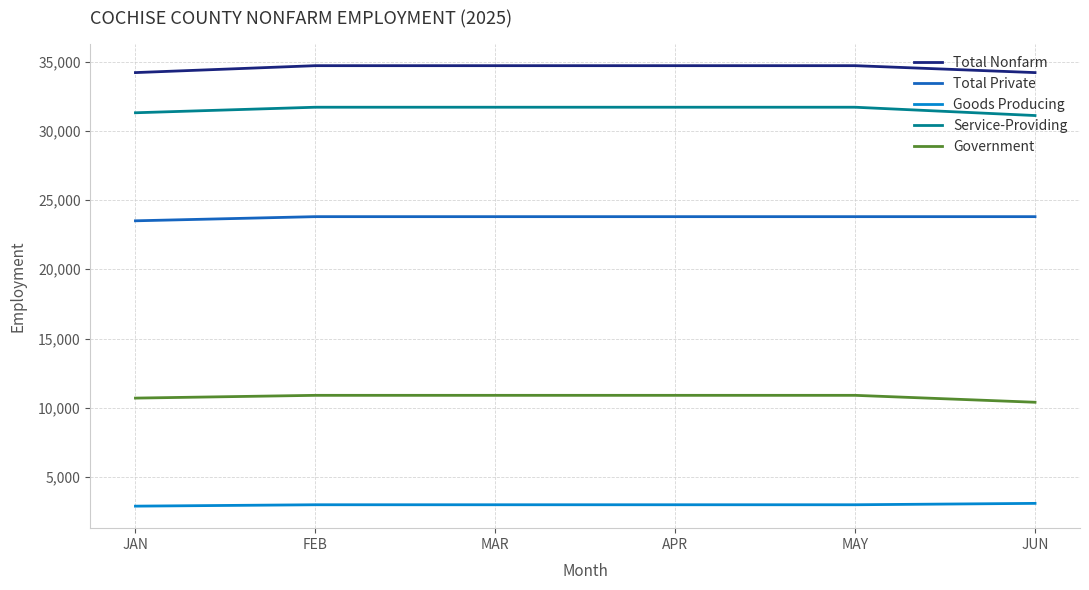

What is the sum of the Government values at JUN and JAN?

21100